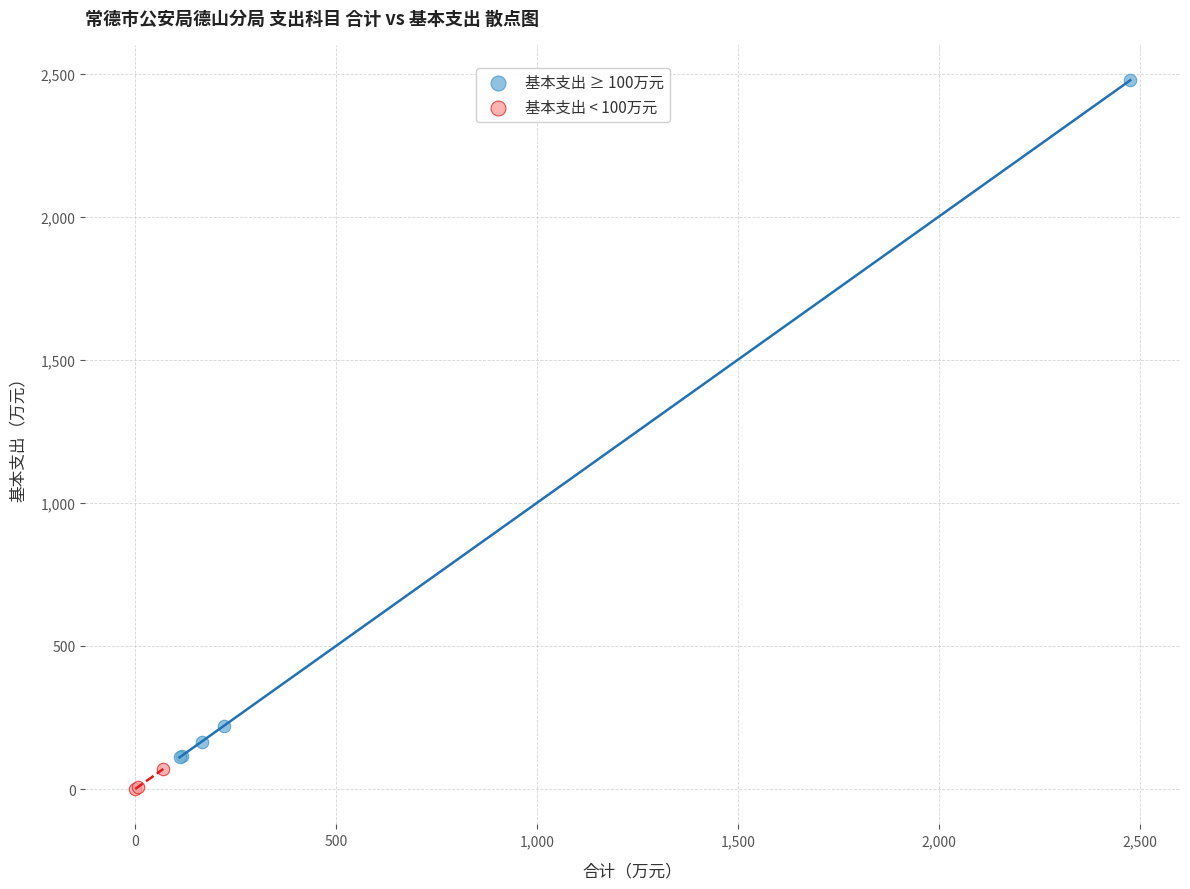

Which series has the widest spread of Y values?

基本支出 ≥ 100万元